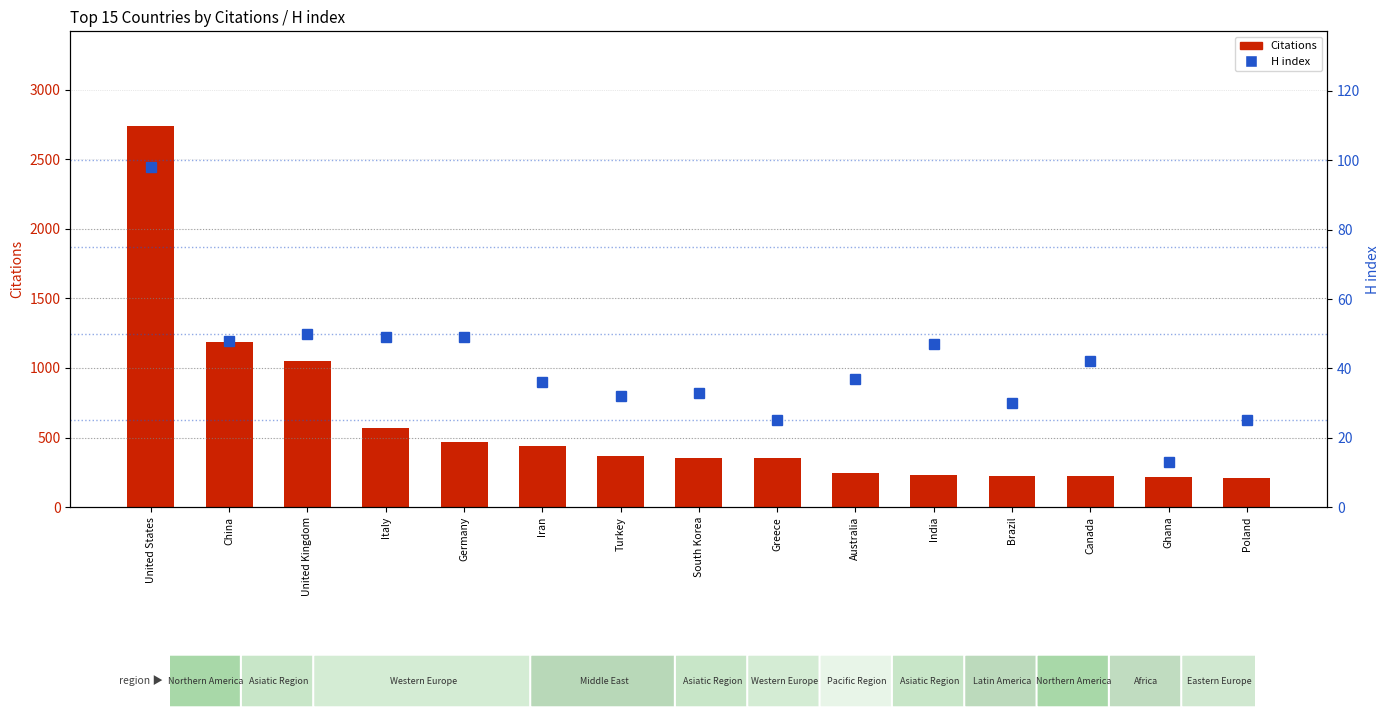

Rank the series by their average value, from lowest to highest.

H index, Citations